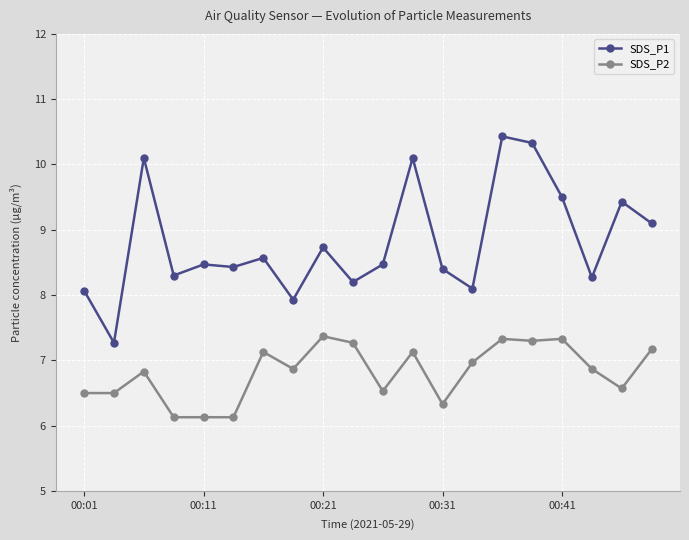

What is the value of the SDS_P2 point at the 1st from the left?

6.5